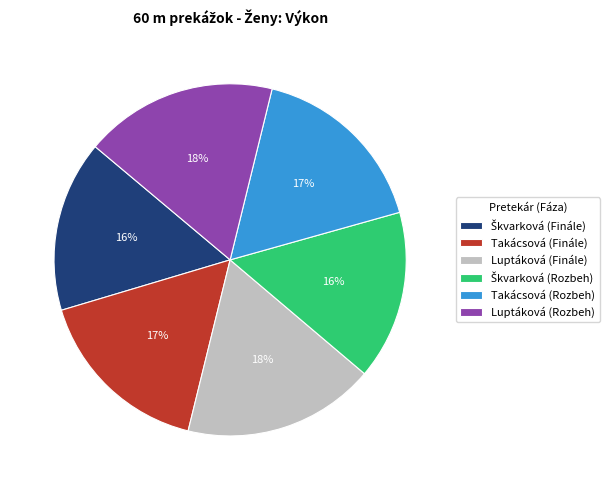

What is the ratio of the value at Luptáková (Finále) to the value at Takácsová (Finále)?

1.1